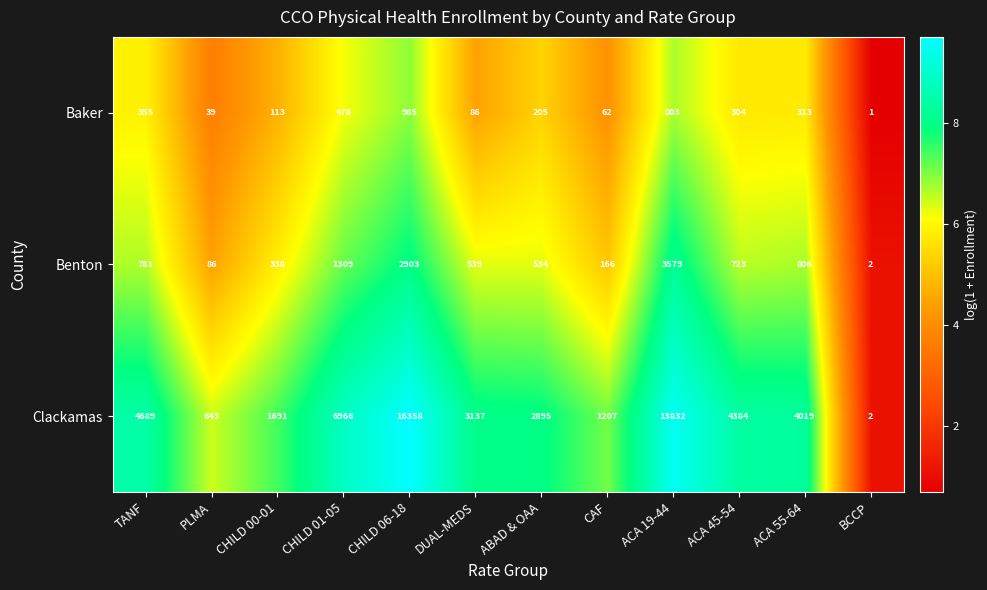

List the labels in order of Baker value, largest first.

CHILD 06-18, ACA 19-44, CHILD 01-05, TANF, ACA 55-64, ACA 45-54, ABAD & OAA, CHILD 00-01, DUAL-MEDS, CAF, PLMA, BCCP